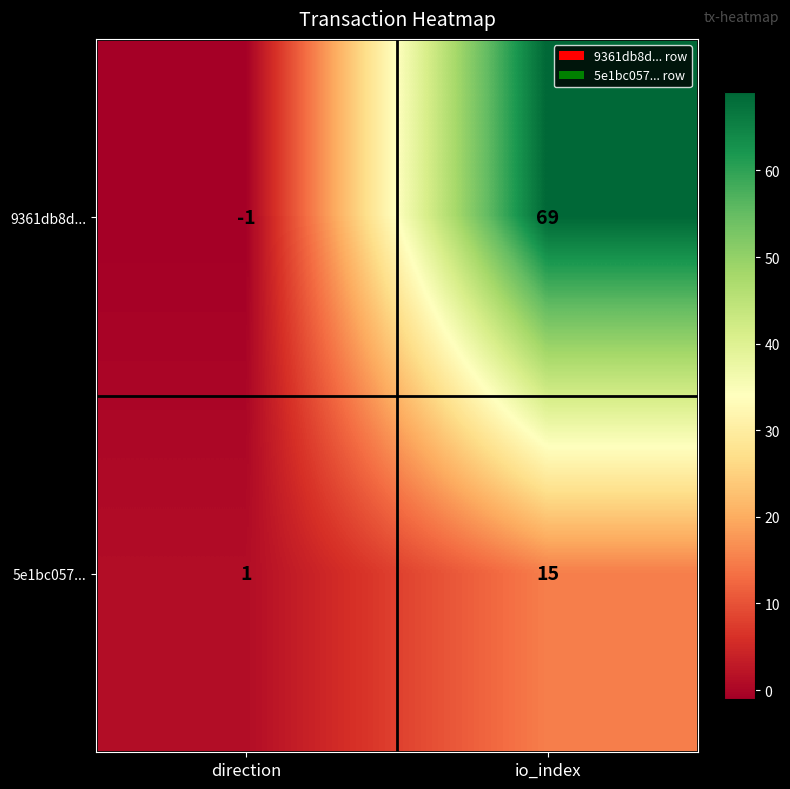

What is the highest value of the 5e1bc057... series?

15